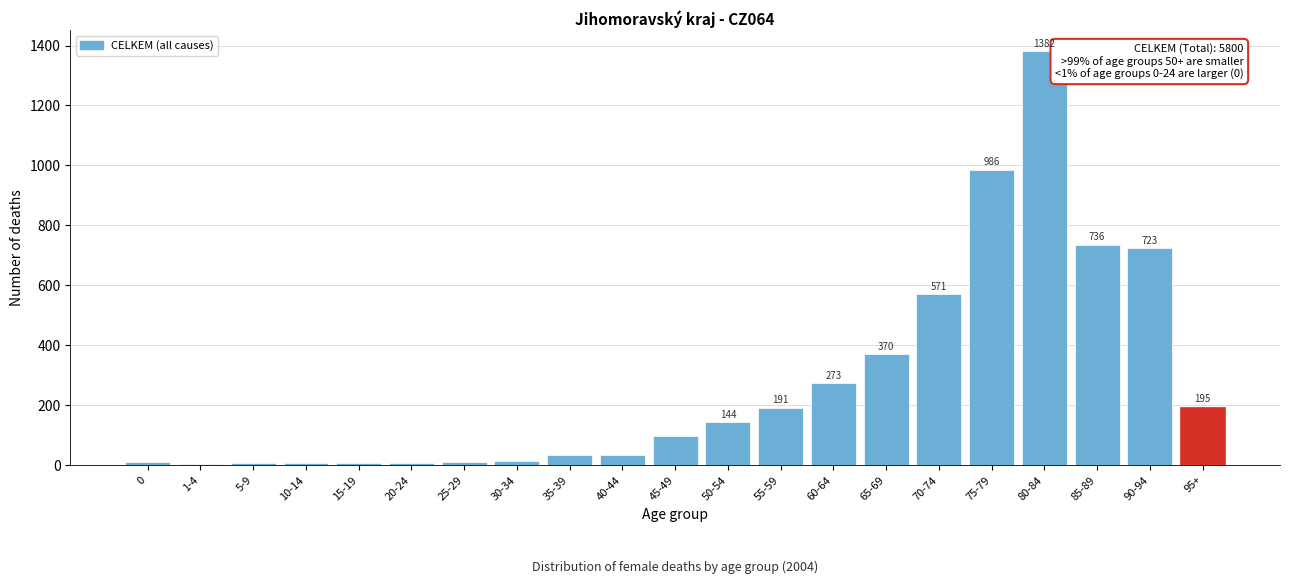

At which label is the value closest to 693?

90-94